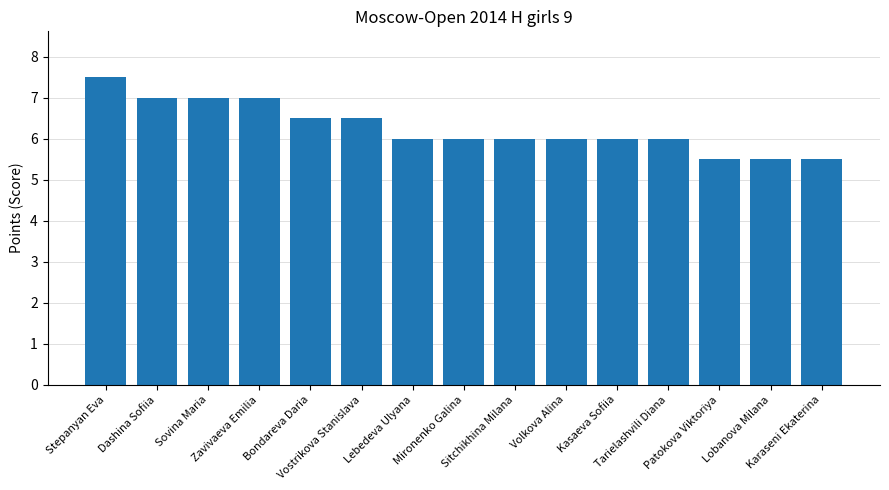

What is the average value?

6.3